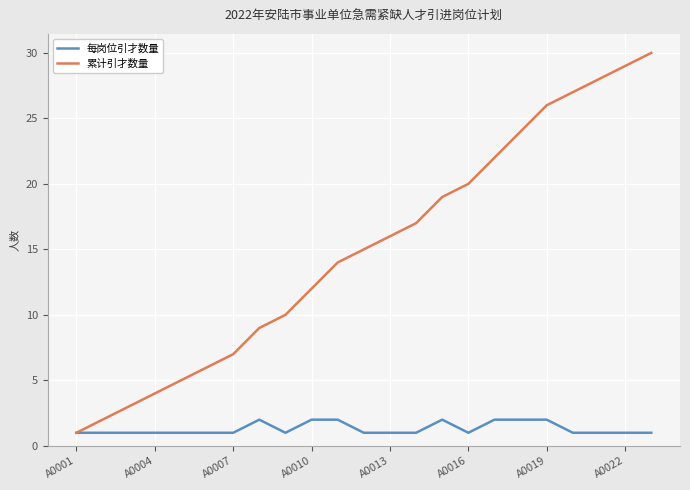

Which series has the largest total across all categories?

累计引才数量